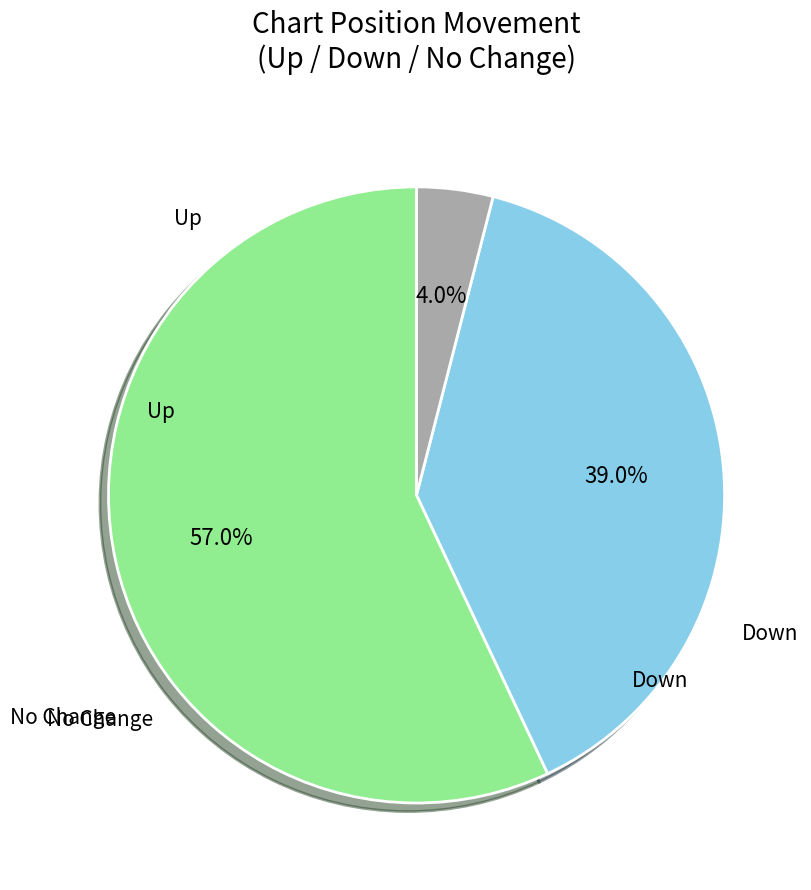

Is there any slice that represents more than half of the pie?

Yes